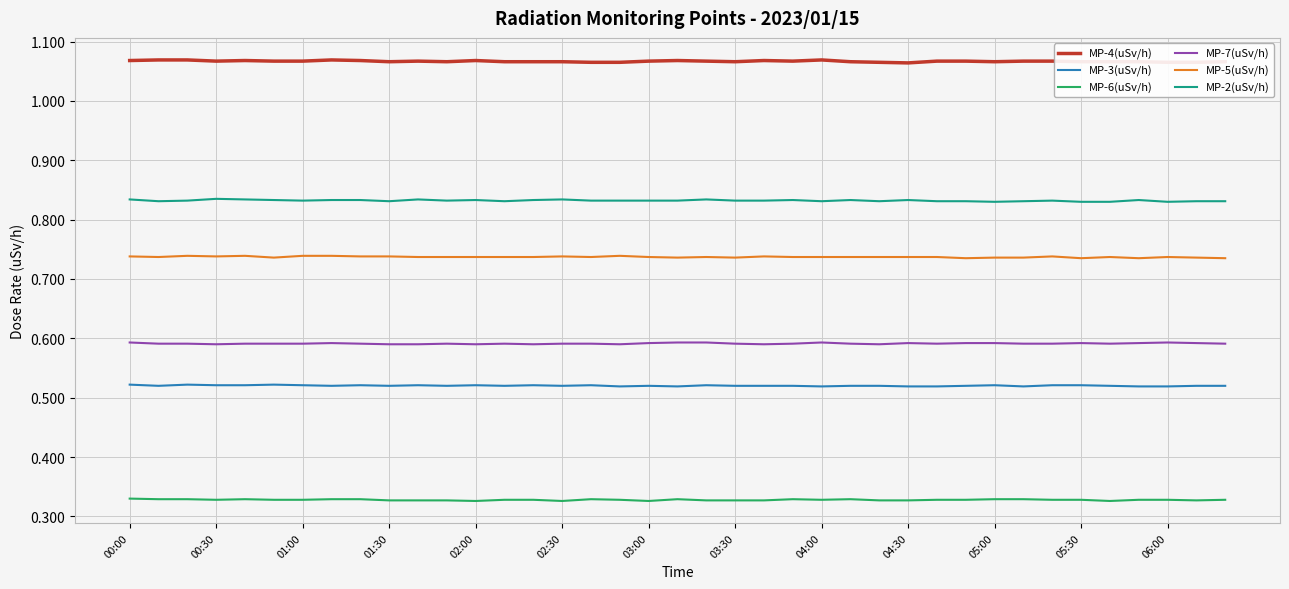

Which series has the largest total across all categories?

MP-4(uSv/h)